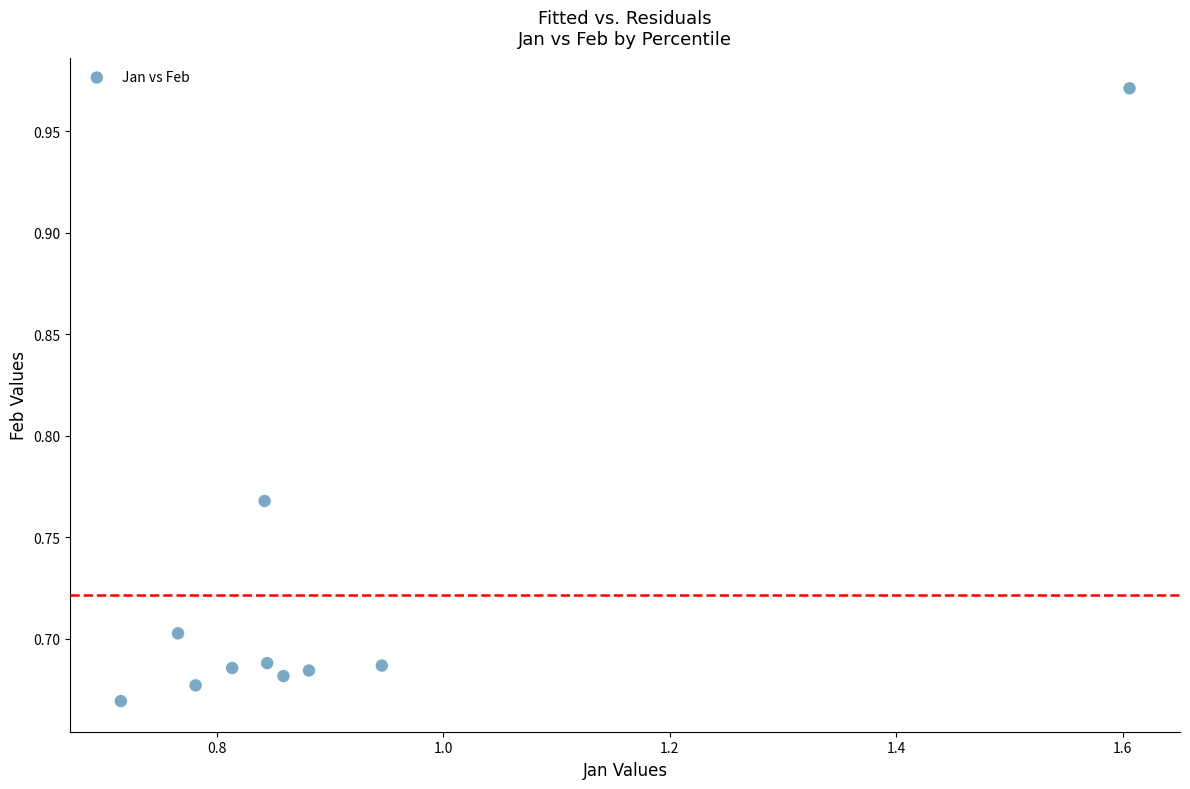

What is the range of X values (max minus min)?

0.9